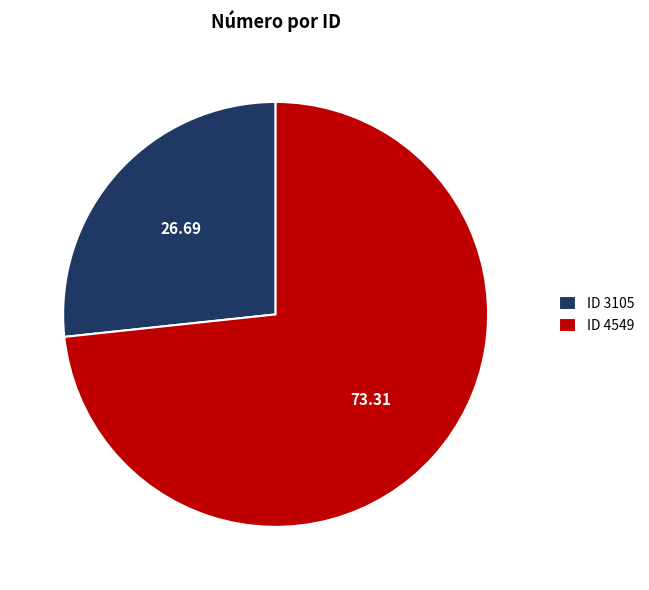

Does any single category account for the majority?

Yes